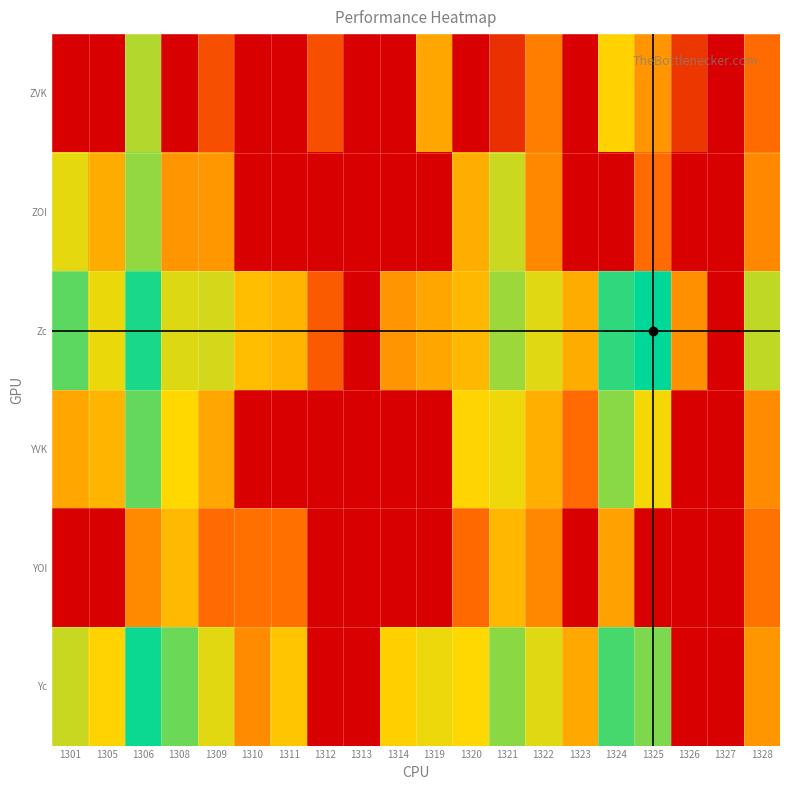

Which series has the largest range (max minus min)?

Zc